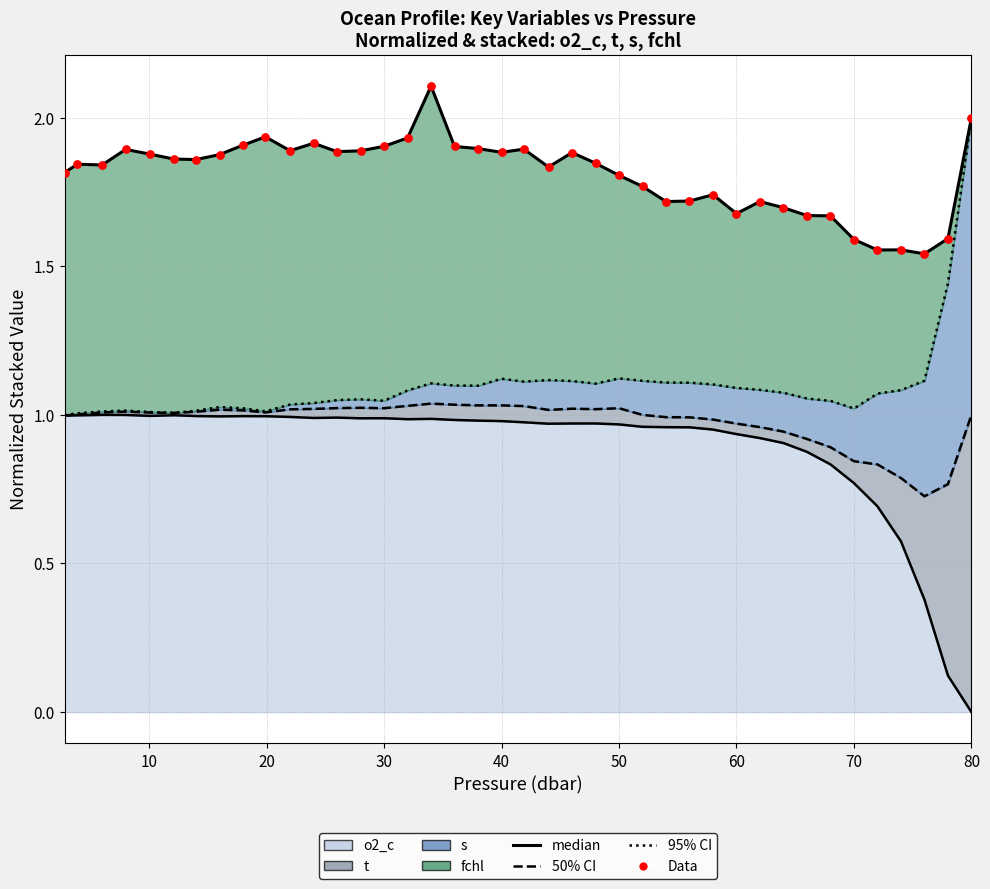

Which series reaches the maximum Y coordinate?

fchl median